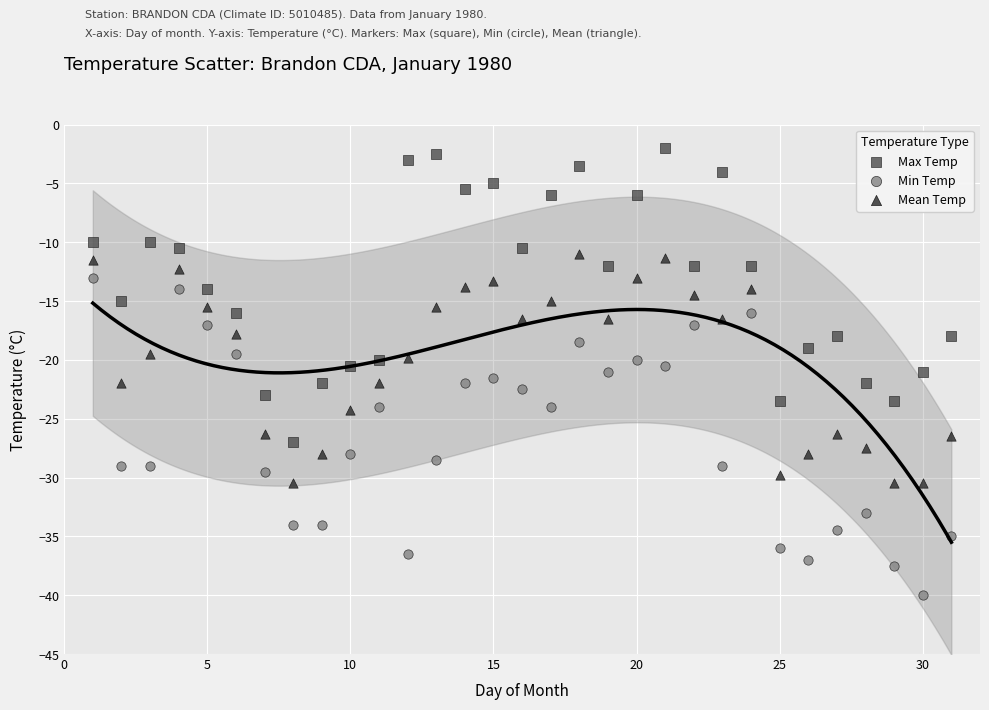

Across all data points, what is the range of X values (max minus min)?

30.0